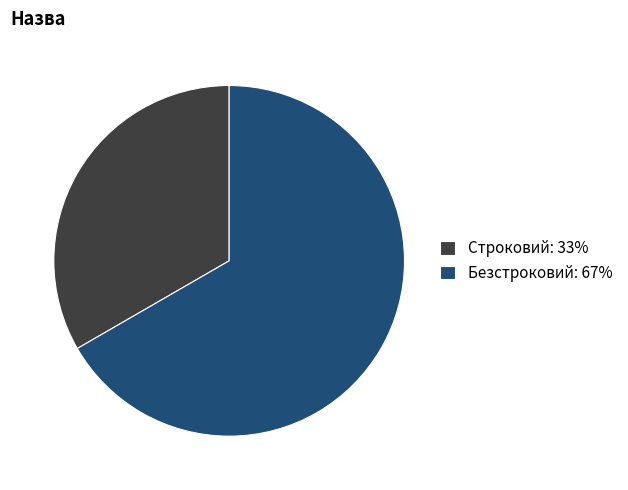

True or false: Строковий accounts for 33% of the total.

True